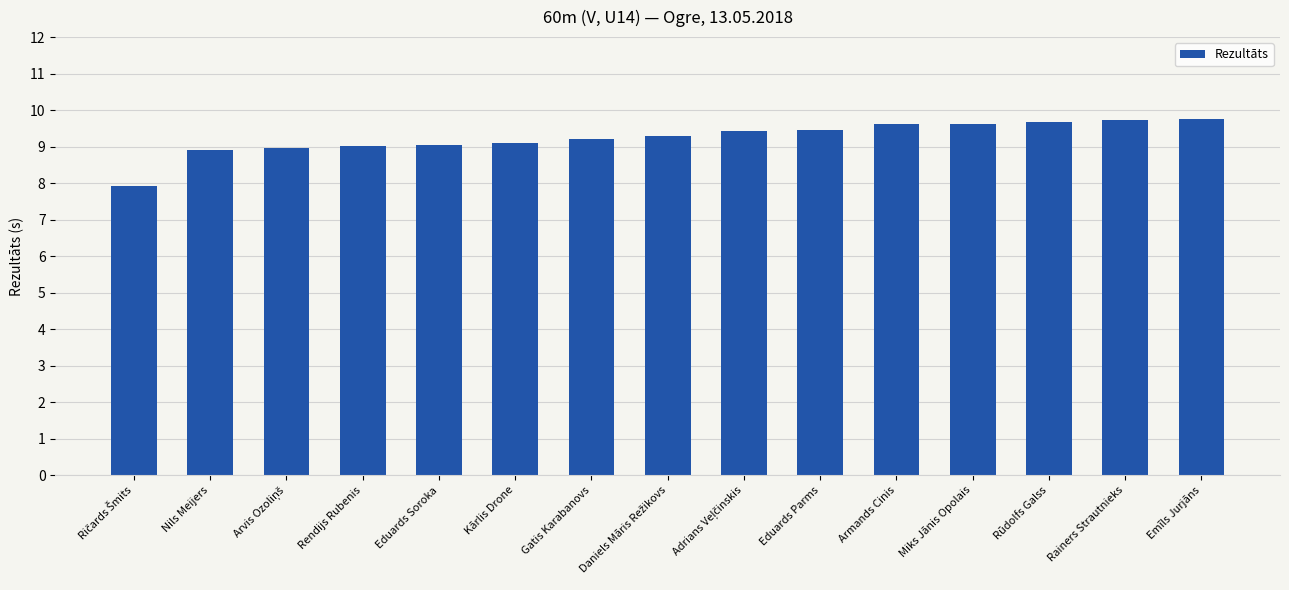

What is the label of the 14th bar from the left?

Rainers Strautnieks